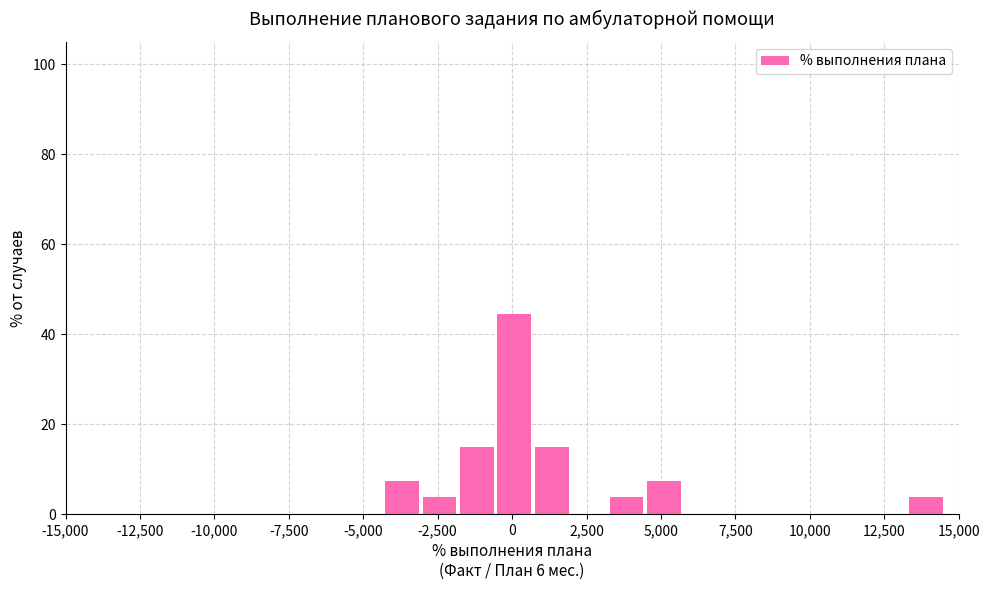

Read against the x-axis, roughly where is the centre of the tallest bar?

0